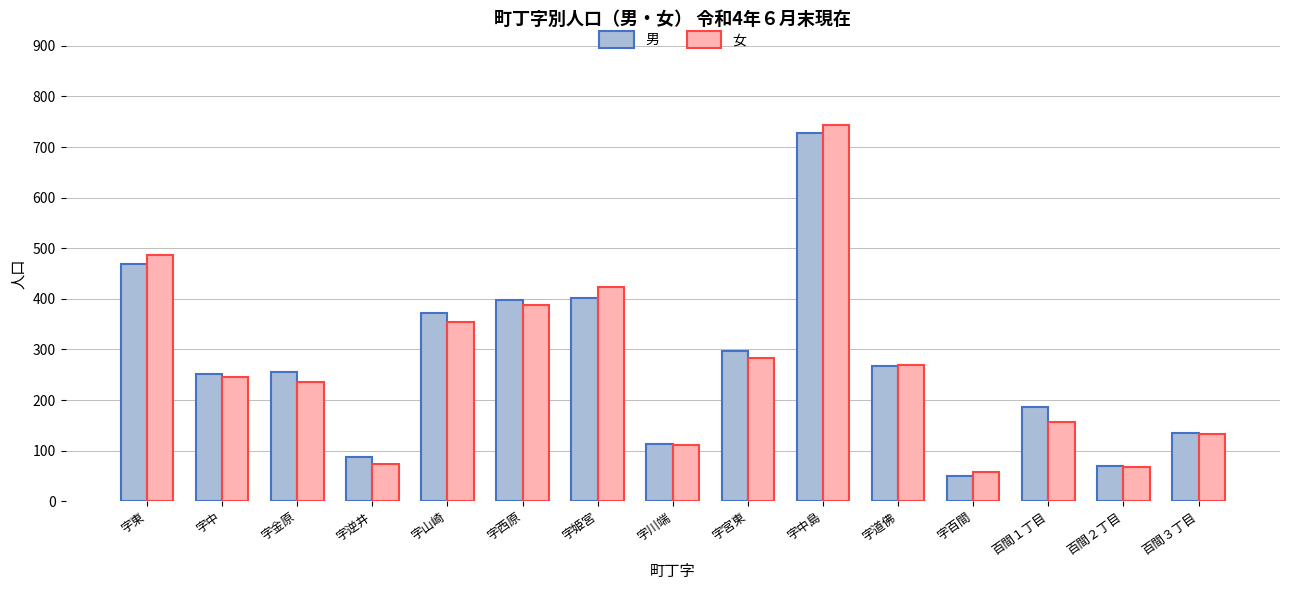

What is the difference between the maximum and minimum values in the 女 series?

687